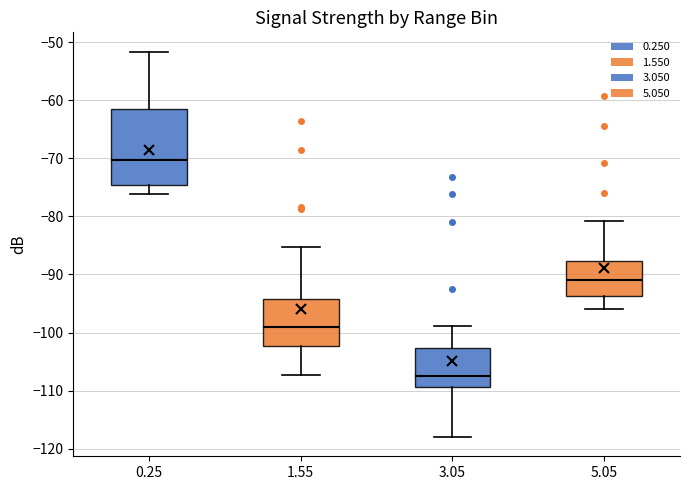

Where is the lower edge of the box at x = 0.25 on the y-axis? The values are not printed on the chart, so give them approximately, as read against the axis.

-75